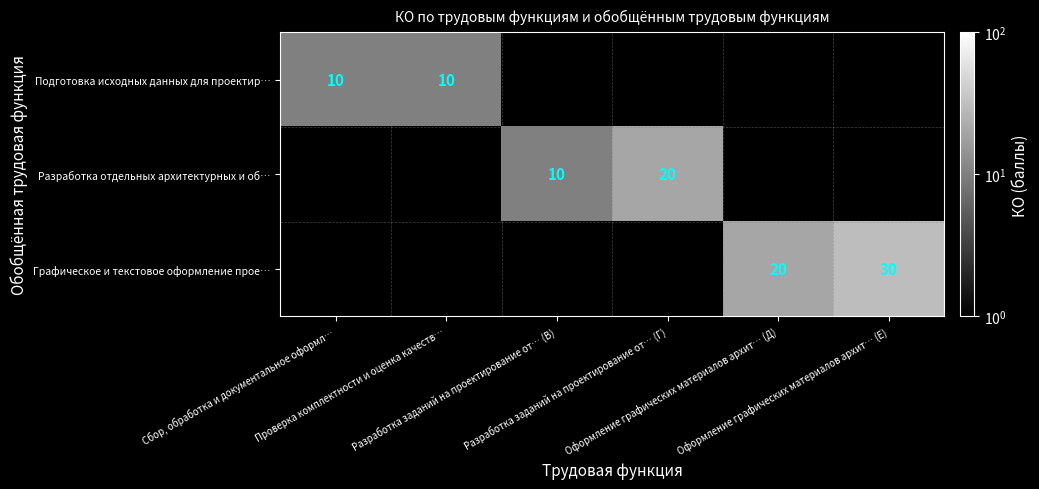

Where is Подготовка исходных данных для проектир… nearest to the value 10?

Сбор, обработка и документальное оформл…